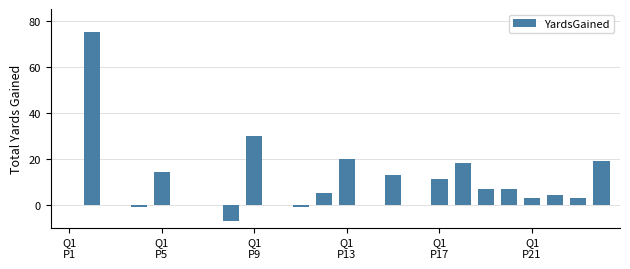

How many distinct data groups are displayed?

1